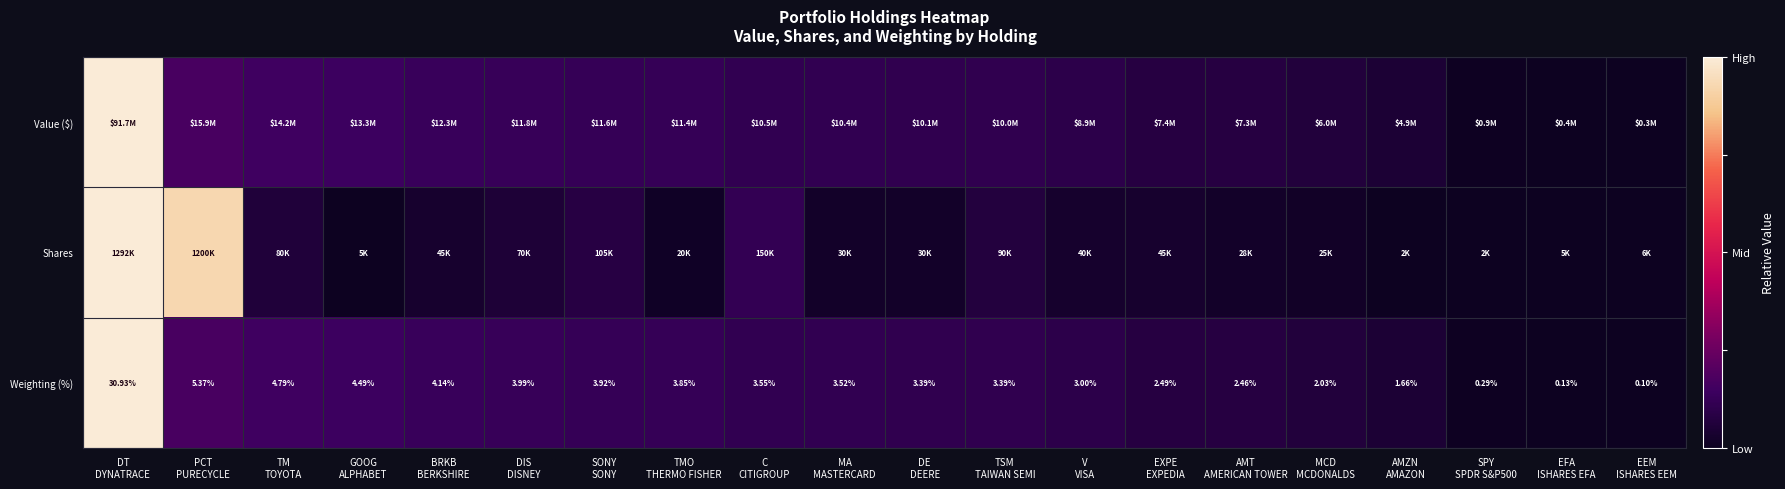

At which label does Value ($) reach its peak?

DT DYNATRACE